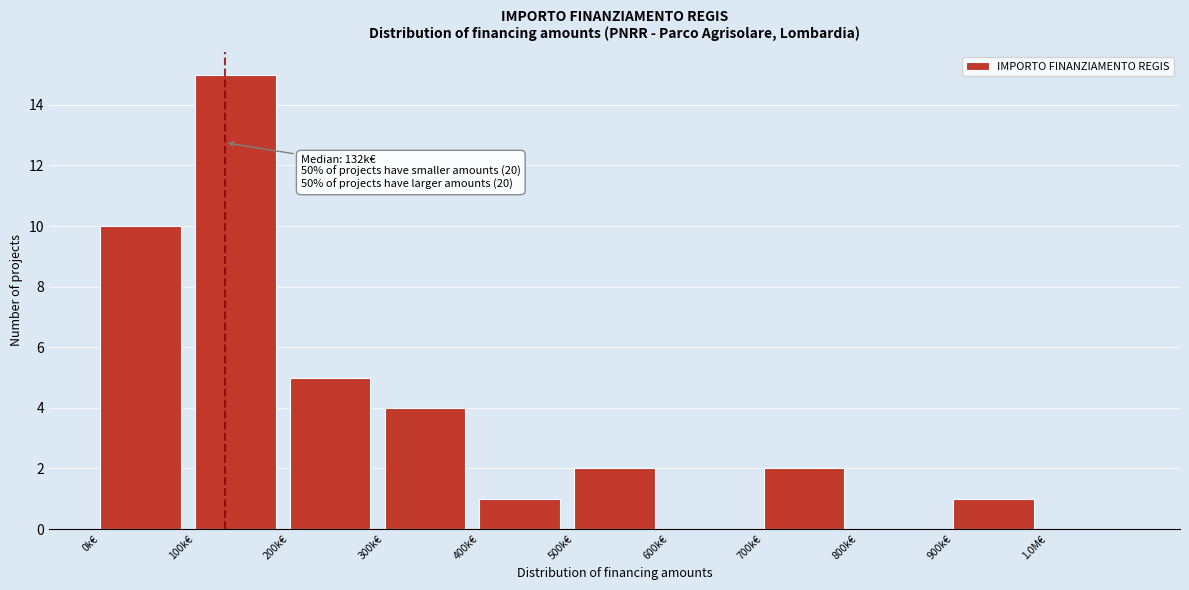

Reading left to right, what are all the values shown in this chart?

0k€=10	100k€=15	200k€=5	300k€=4	400k€=1	500k€=2	600k€=0	700k€=2	800k€=0	900k€=1	1.0M€=0